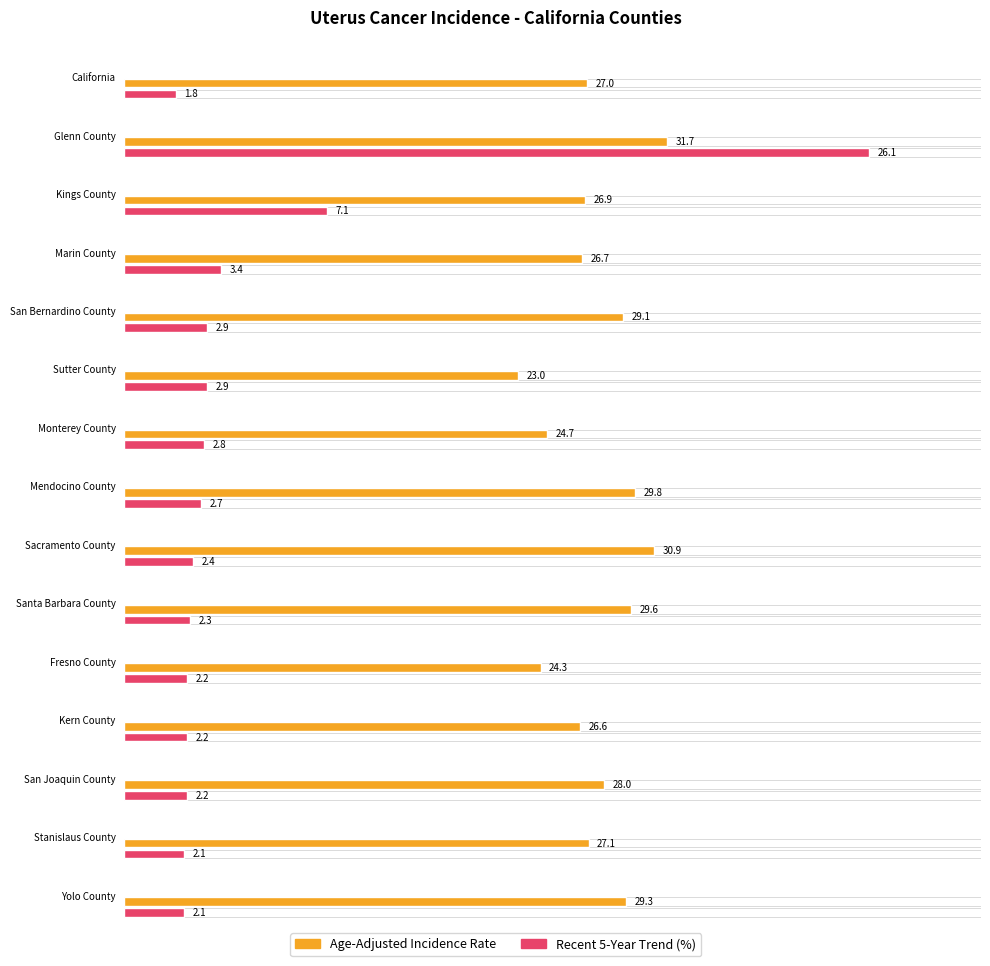

Which series has the widest spread of values?

Recent 5-Year Trend